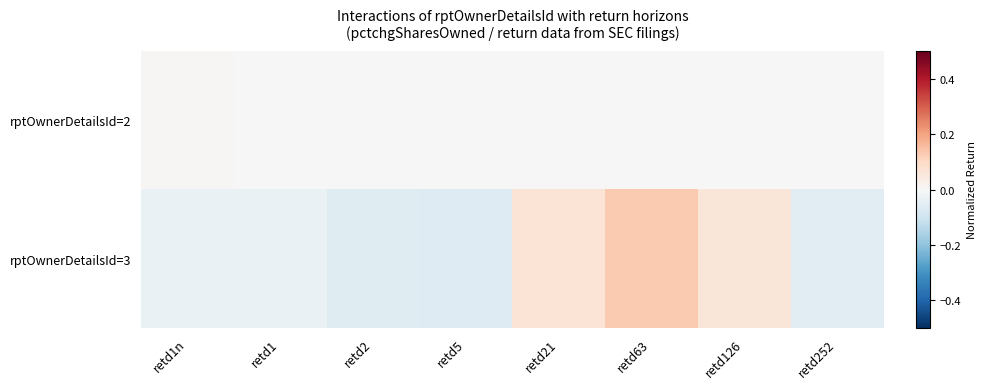

Reading left to right, transcribe all the data shown in this chart.

rptOwnerDetailsId=2: retd1n=0.0	retd1=0.0	retd2=-0.0	retd5=0.0	retd21=-0.0	retd63=-0.0	retd126=-0.0	retd252=0.0
rptOwnerDetailsId=3: retd1n=-0.0	retd1=-0.0	retd2=-0.1	retd5=-0.1	retd21=0.1	retd63=0.1	retd126=0.1	retd252=-0.1